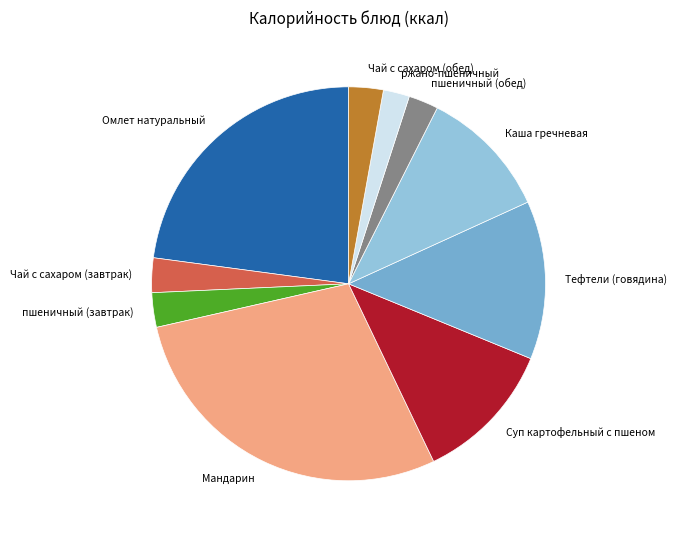

Does any single category account for the majority?

No